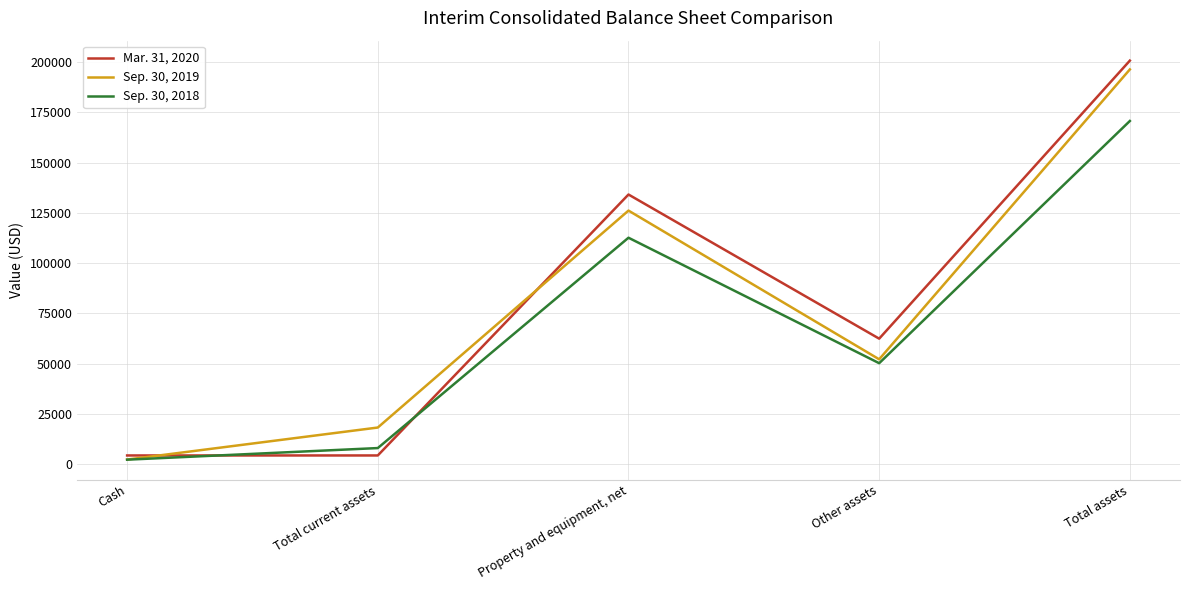

How many times do Sep. 30, 2018 and Mar. 31, 2020 cross each other?

2